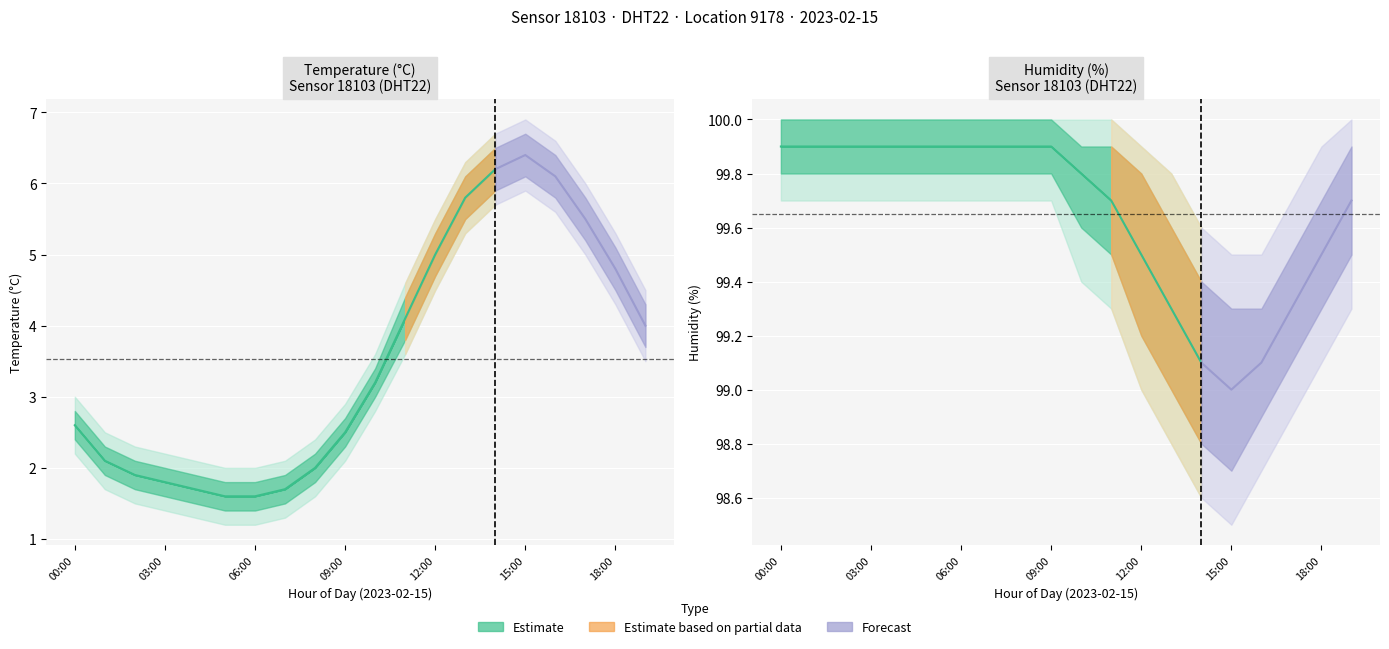

Rank the series at 09:00 from highest to lowest value.

humidity, temperature